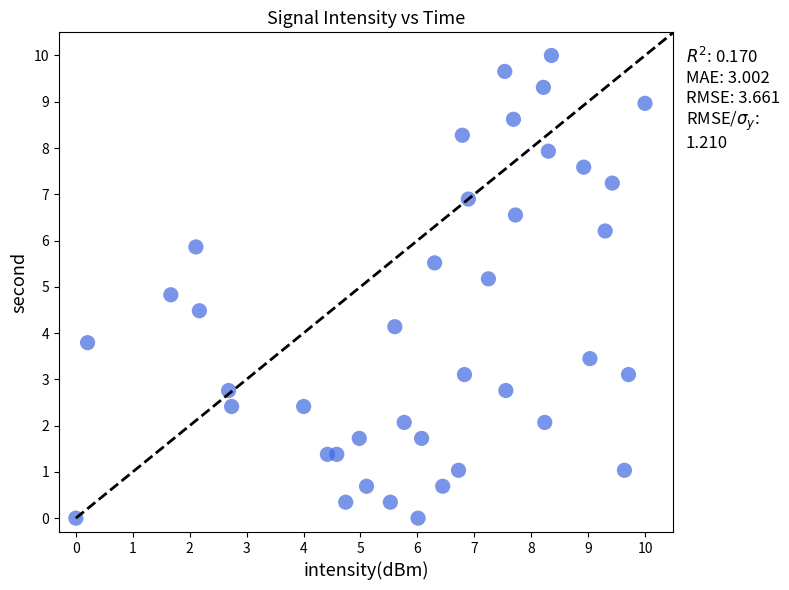

What is the range of Y values (max minus min)?

10.0